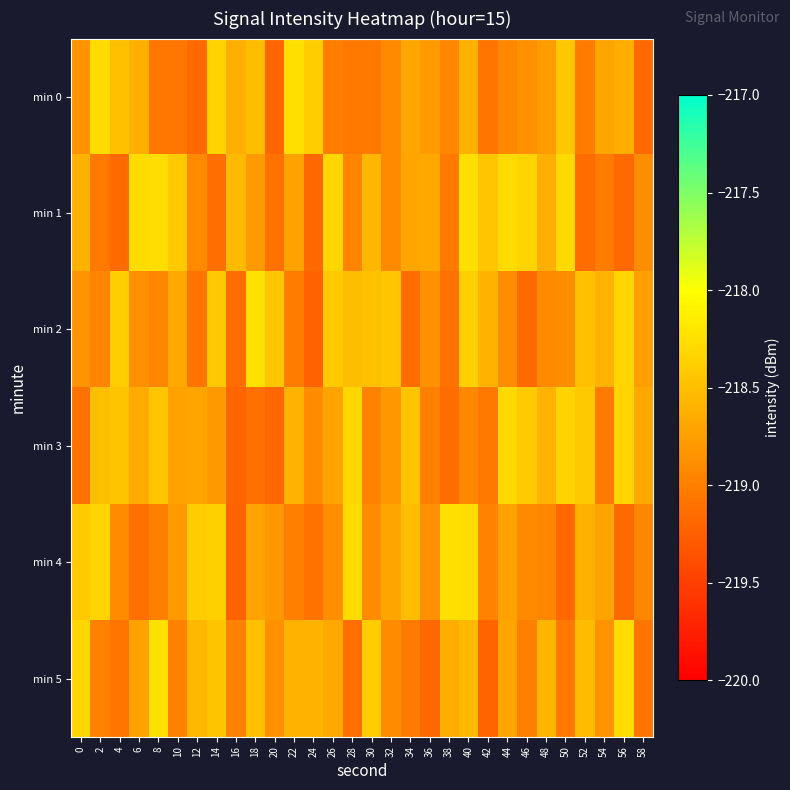

What is the total value across all series at 38?

-1313.1